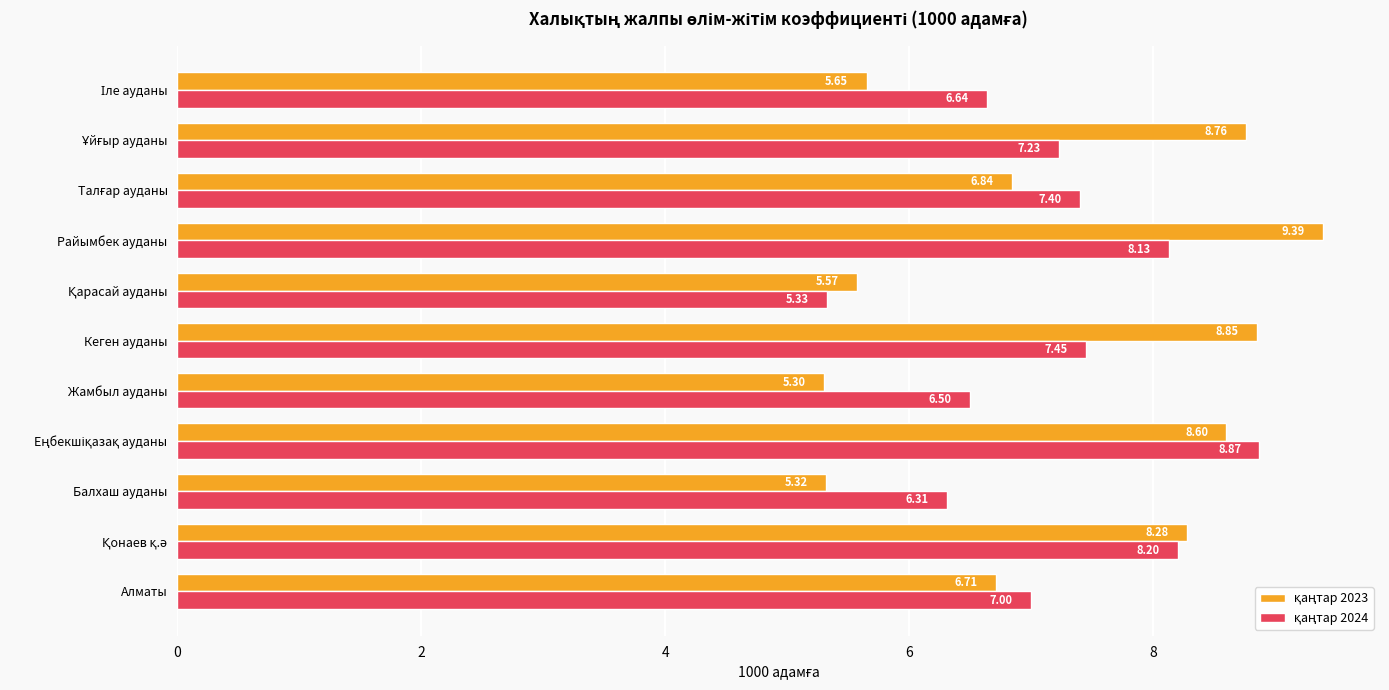

At which category is the sum across all series the highest?

Райымбек ауданы